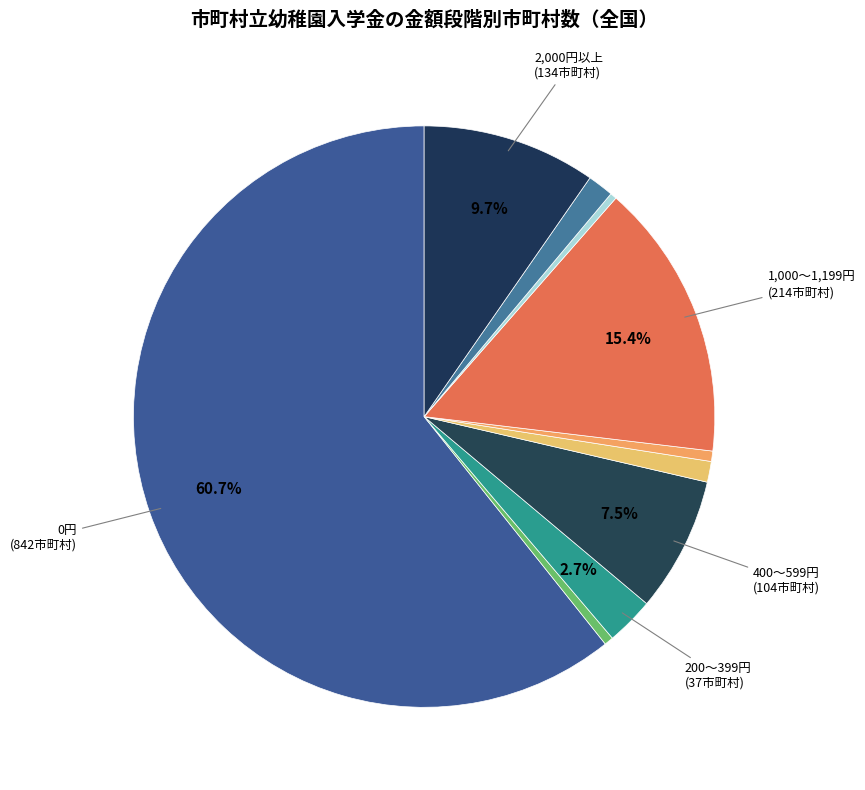

Which slice represents more than half of the pie?

0円